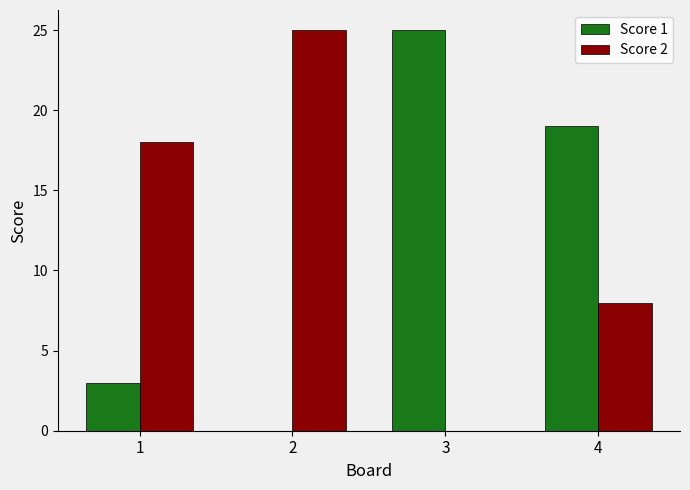

At which label does Score 1 reach its peak?

3